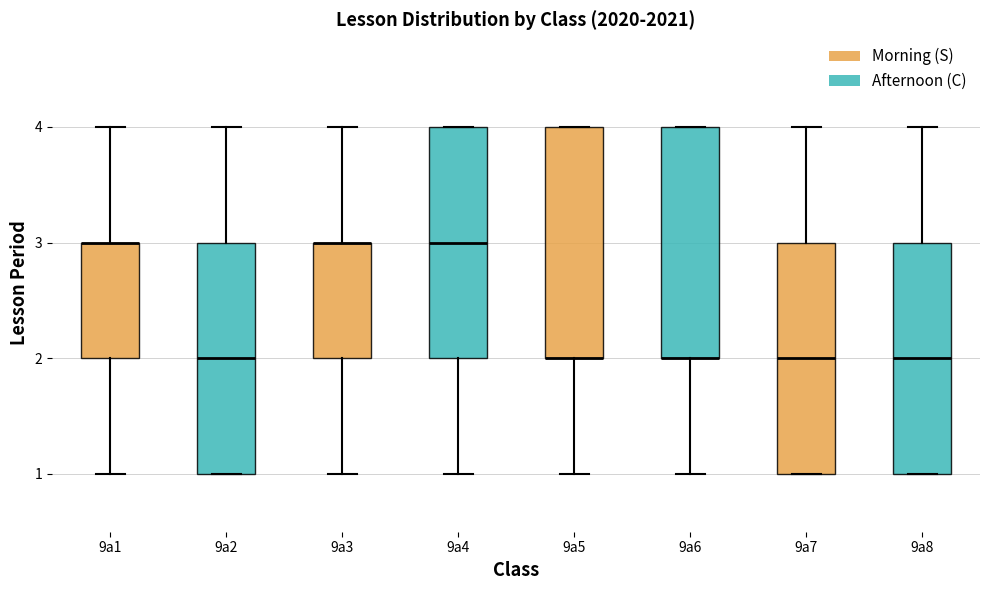

Reading left to right, transcribe this box plot: for each box, give where its median line is, the range the box spans, and where its two whiskers end, as read against the y-axis. The values are not printed on the chart, so give them approximately, as read against the axis.

9a1: median 3 (drawn on the box's upper edge), box 2 to 3, whiskers 1 to 4
9a2: median 2, box 1 to 3, whiskers 1 to 4
9a3: median 3 (drawn on the box's upper edge), box 2 to 3, whiskers 1 to 4
9a4: median 3, box 2 to 4, whiskers 1 to 4
9a5: median 2 (drawn on the box's lower edge), box 2 to 4, whiskers 1 to 4
9a6: median 2 (drawn on the box's lower edge), box 2 to 4, whiskers 1 to 4
9a7: median 2, box 1 to 3, whiskers 1 to 4
9a8: median 2, box 1 to 3, whiskers 1 to 4